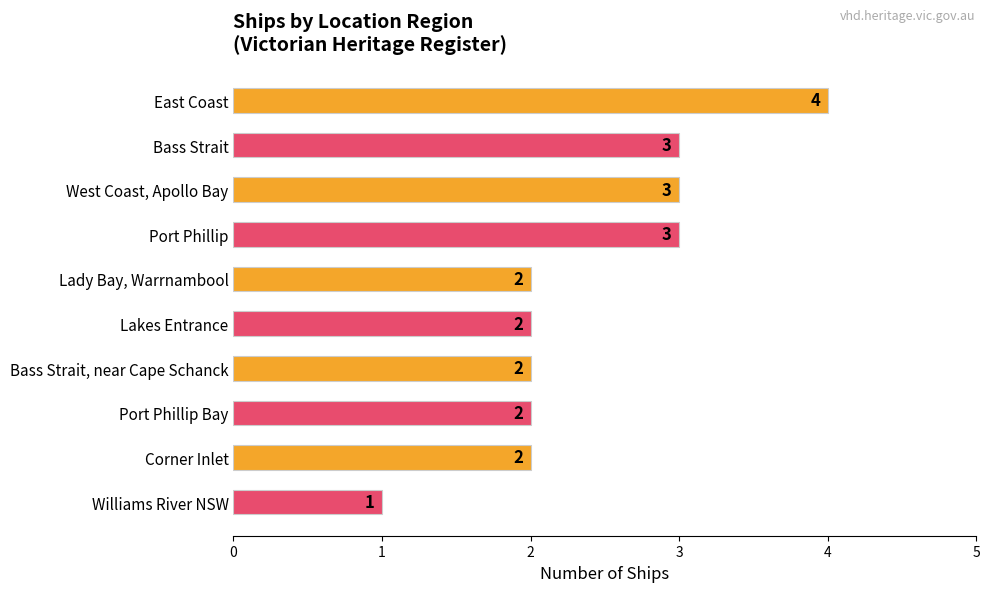

What position from the bottom is Port Phillip Bay?

3